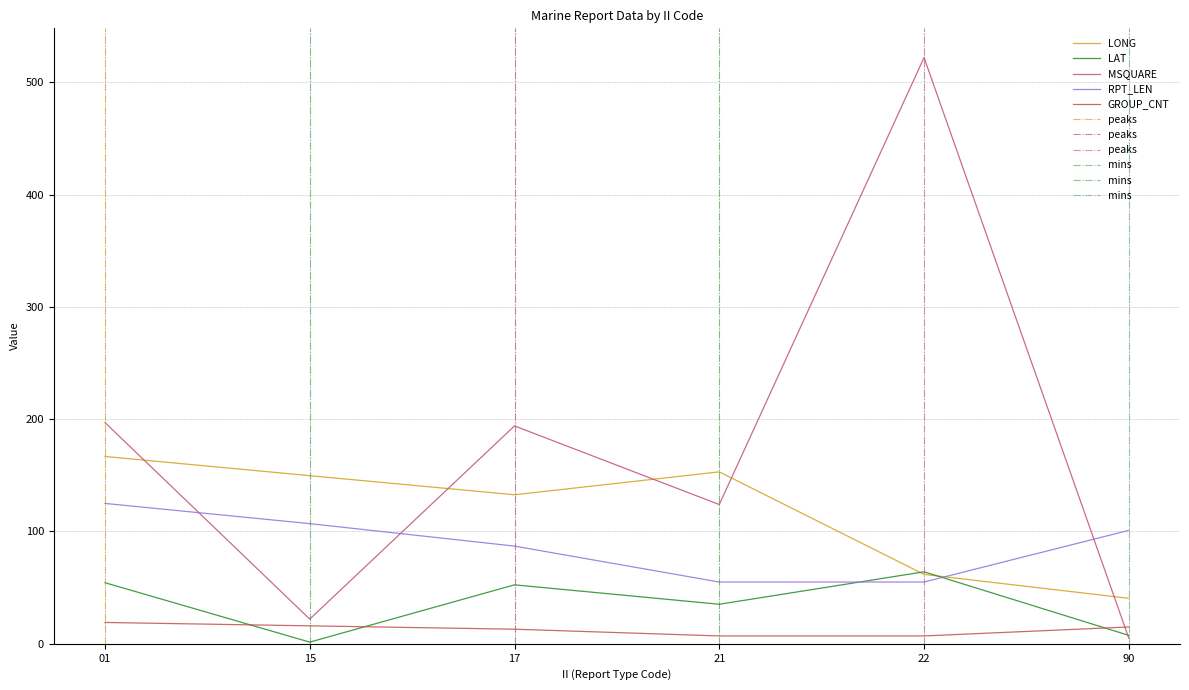

Which category has the highest value across all series?

22